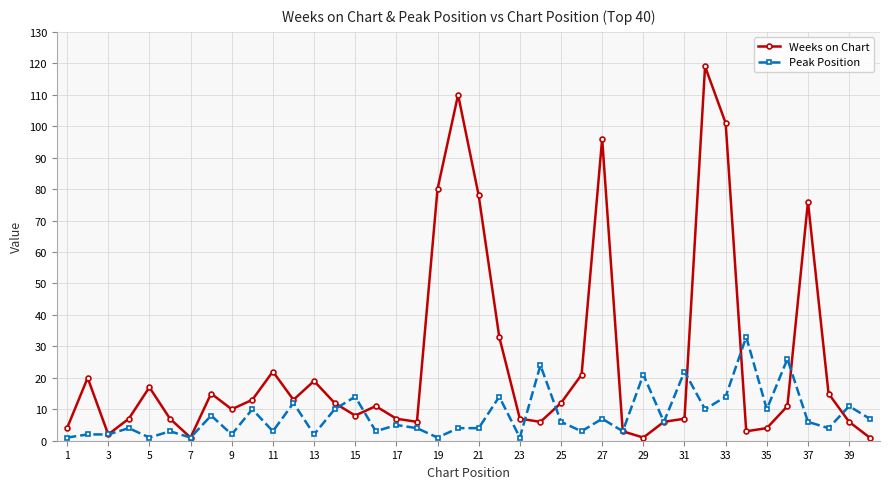

Which series has the widest spread of values?

Weeks on Chart